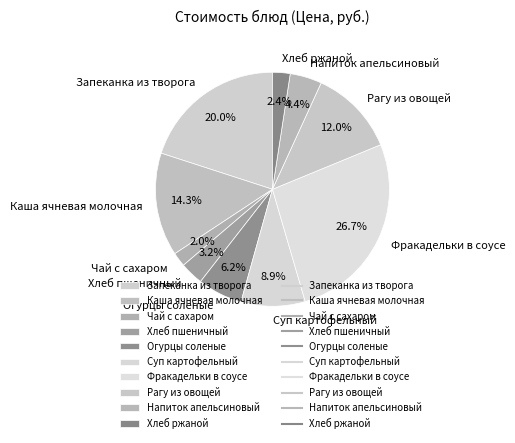

How many segments does this pie chart have?

10